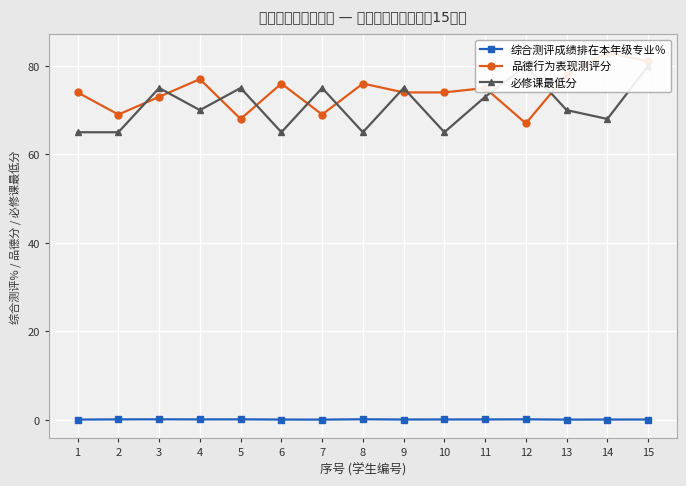

How many categories are shown in the chart?

15